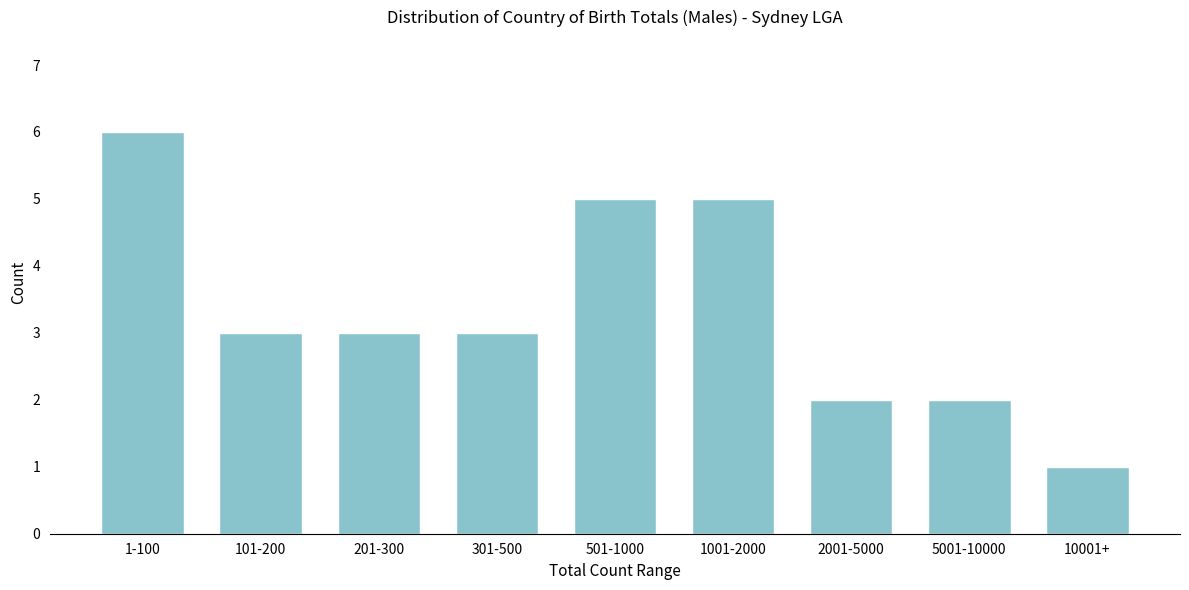

Reading left to right, extract all data points from this chart.

6	3	3	3	5	5	2	2	1